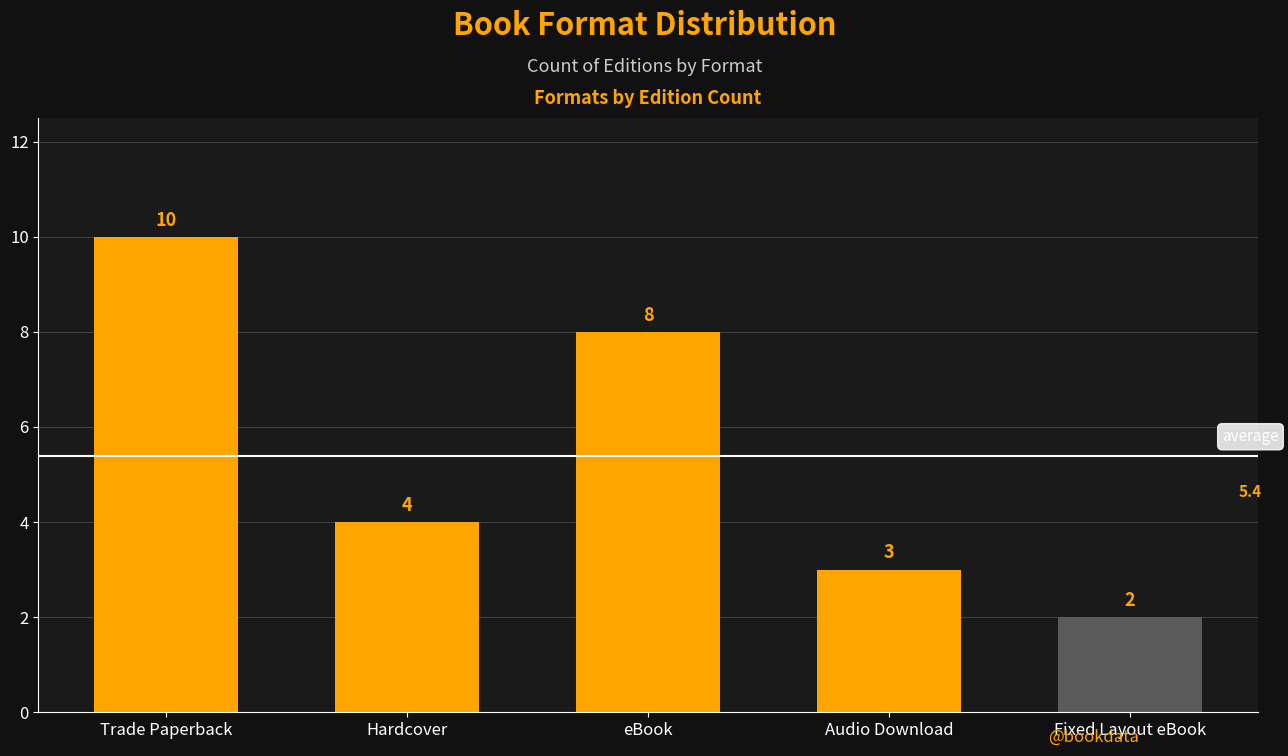

What is the difference between the maximum and minimum values?

8